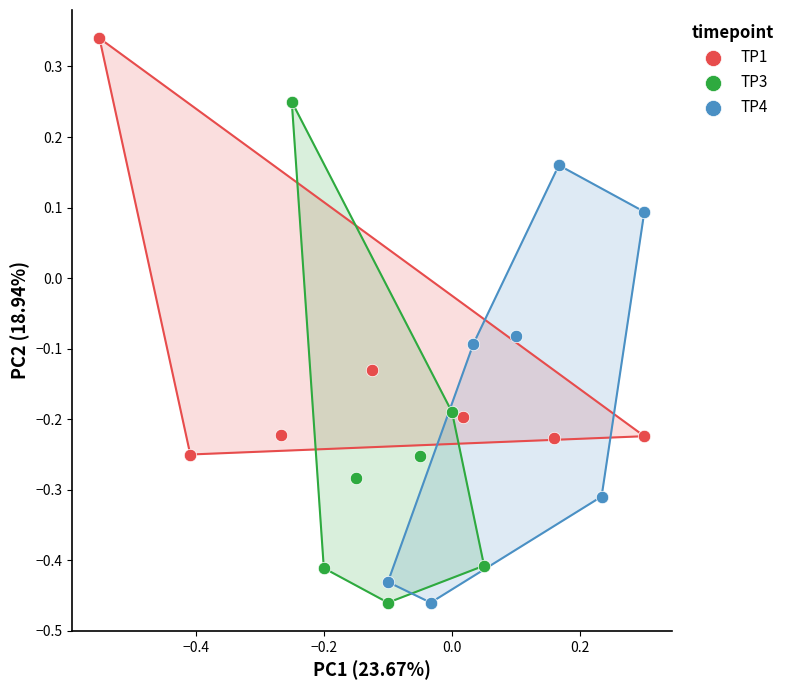

Which series contains the highest Y value?

TP1